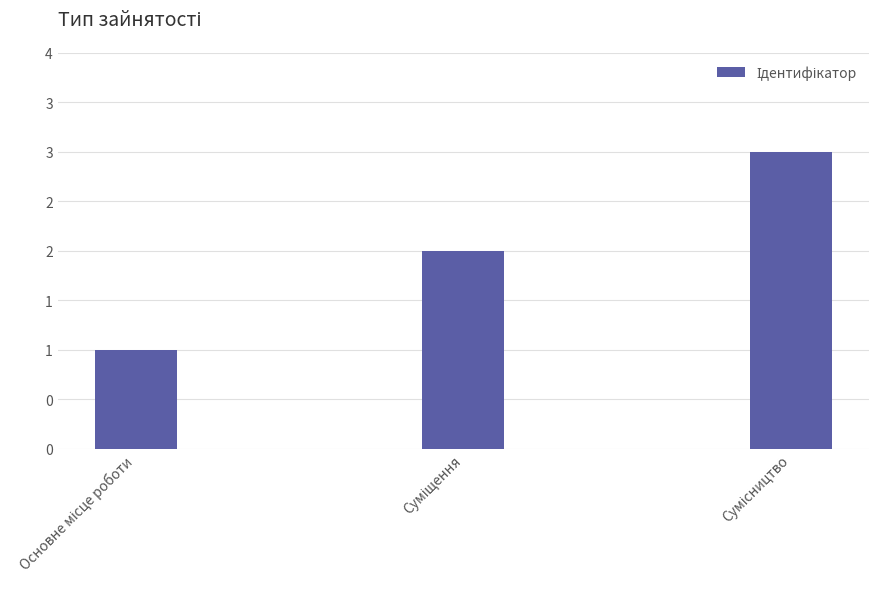

What is the label of the 2nd bar from the left?

Суміщення